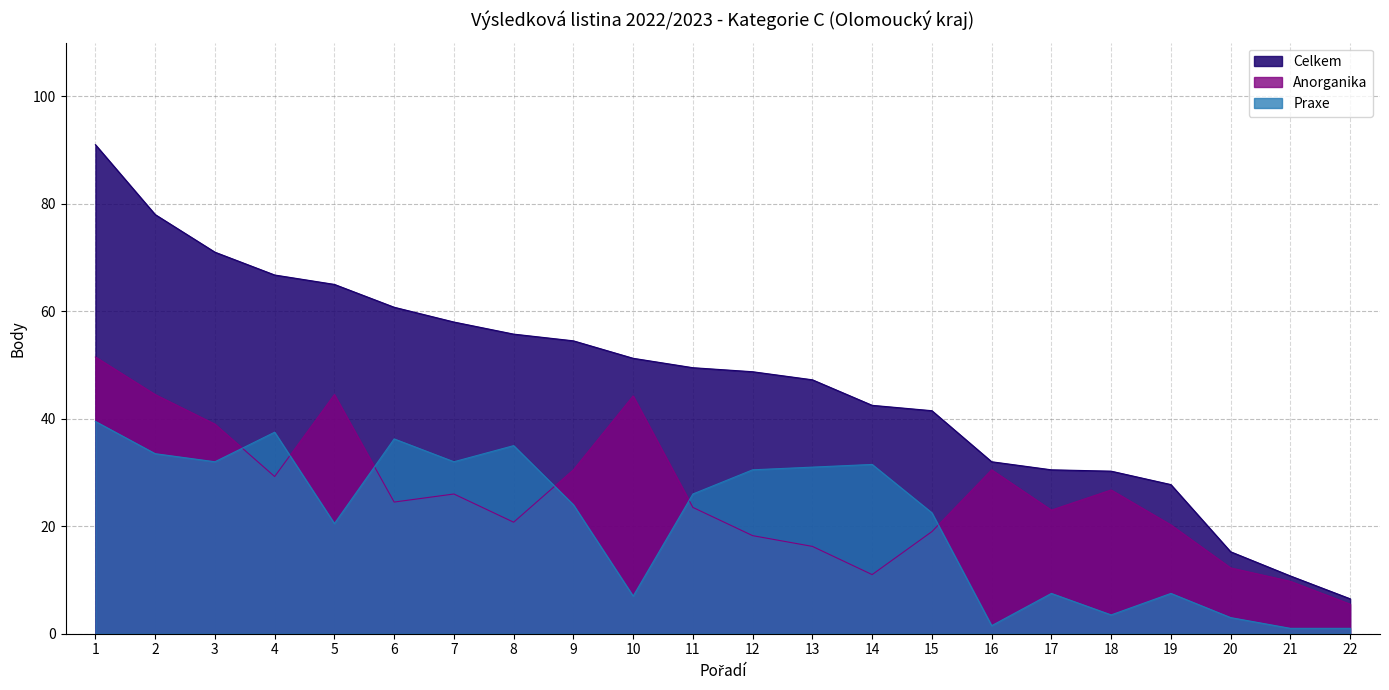

Read the Anorganika value at 5.

44.5